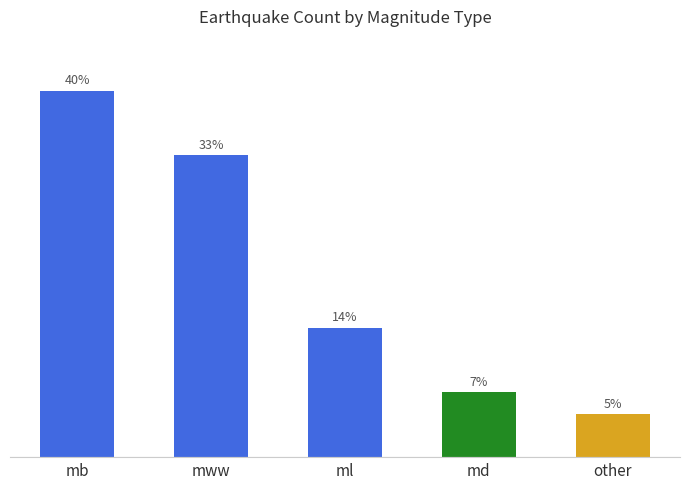

Are the bars horizontal?

No